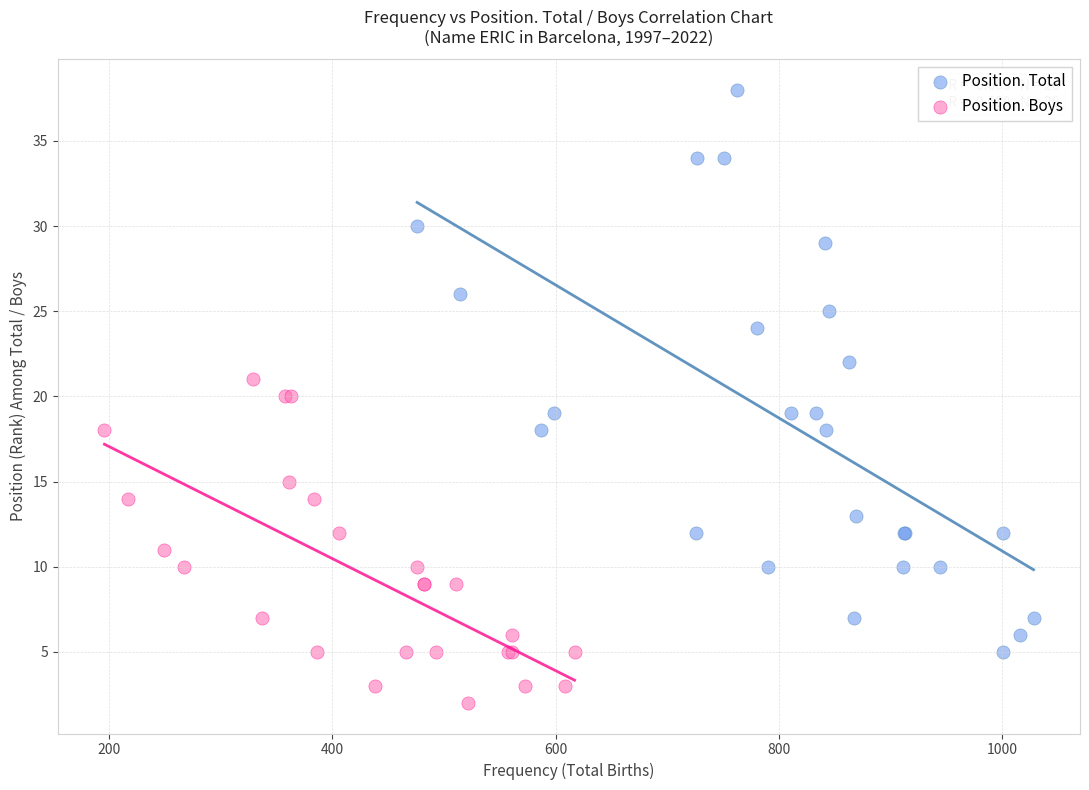

Which series has the largest Y range (max minus min)?

Position. Total